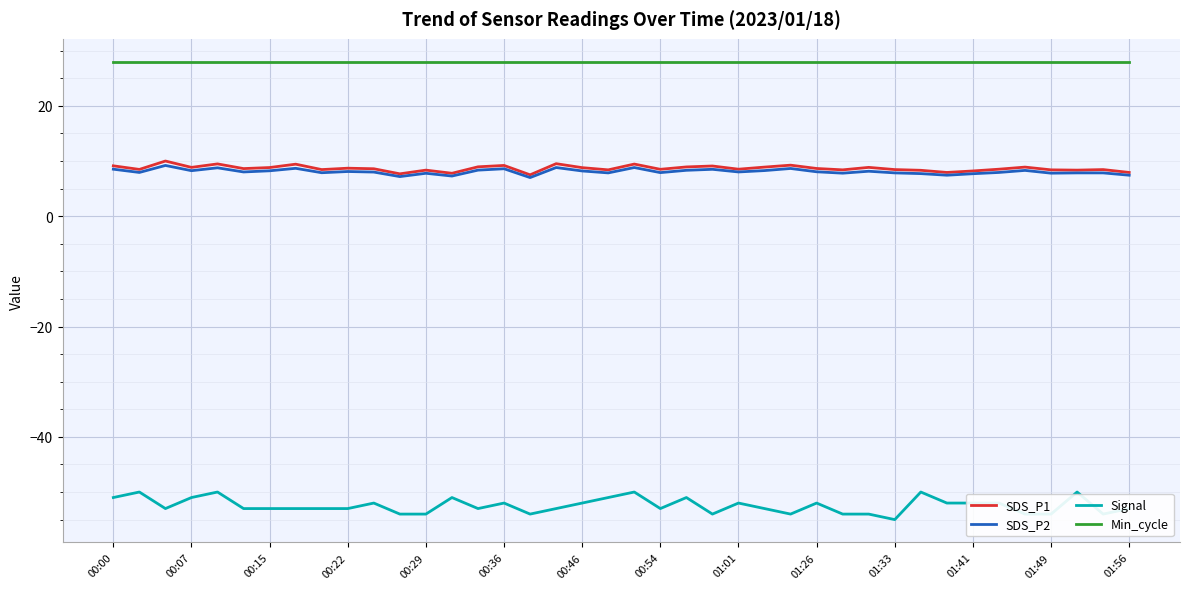

What is the minimum value shown in the chart?

-55.0